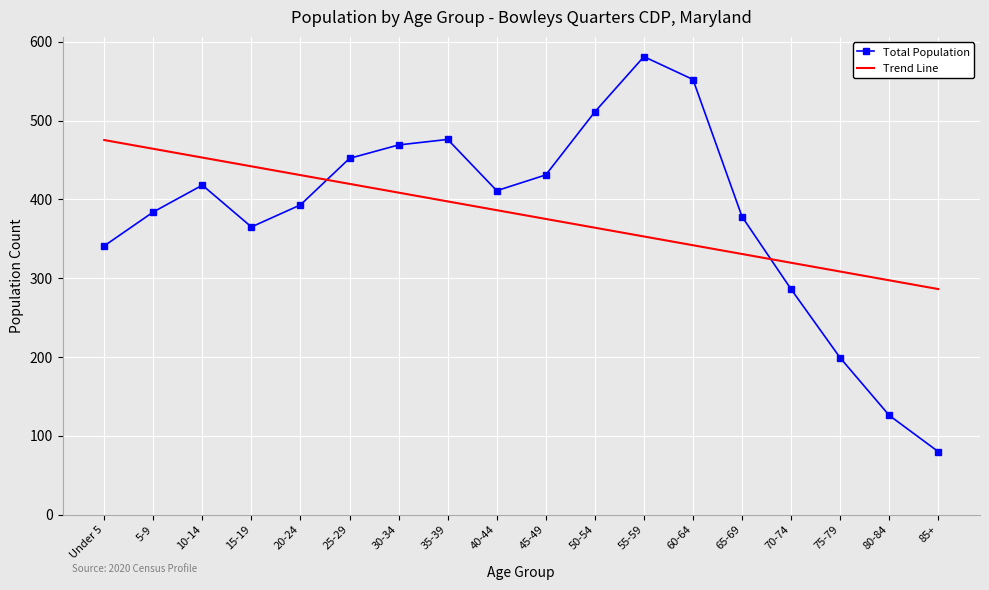

What are all the series names shown in the legend?

Total Population, Trend Line